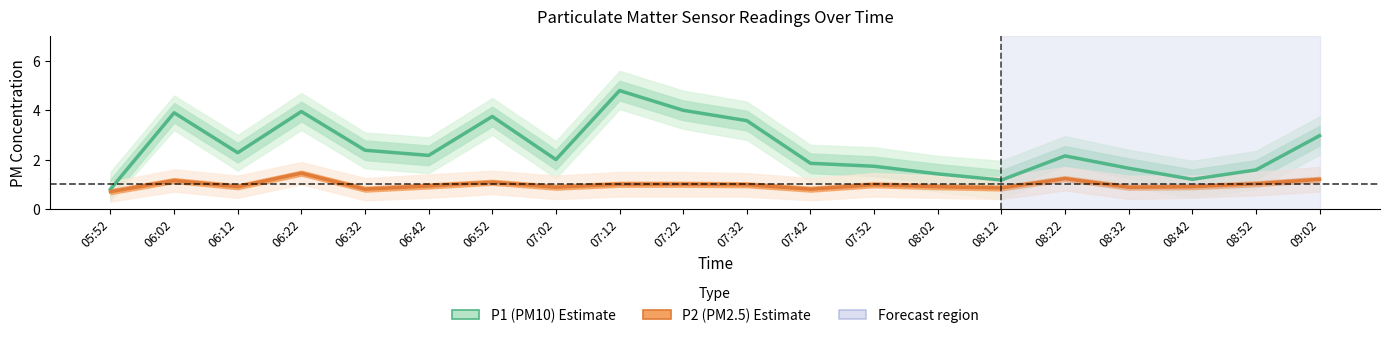

What position from the left is 06:12?

3